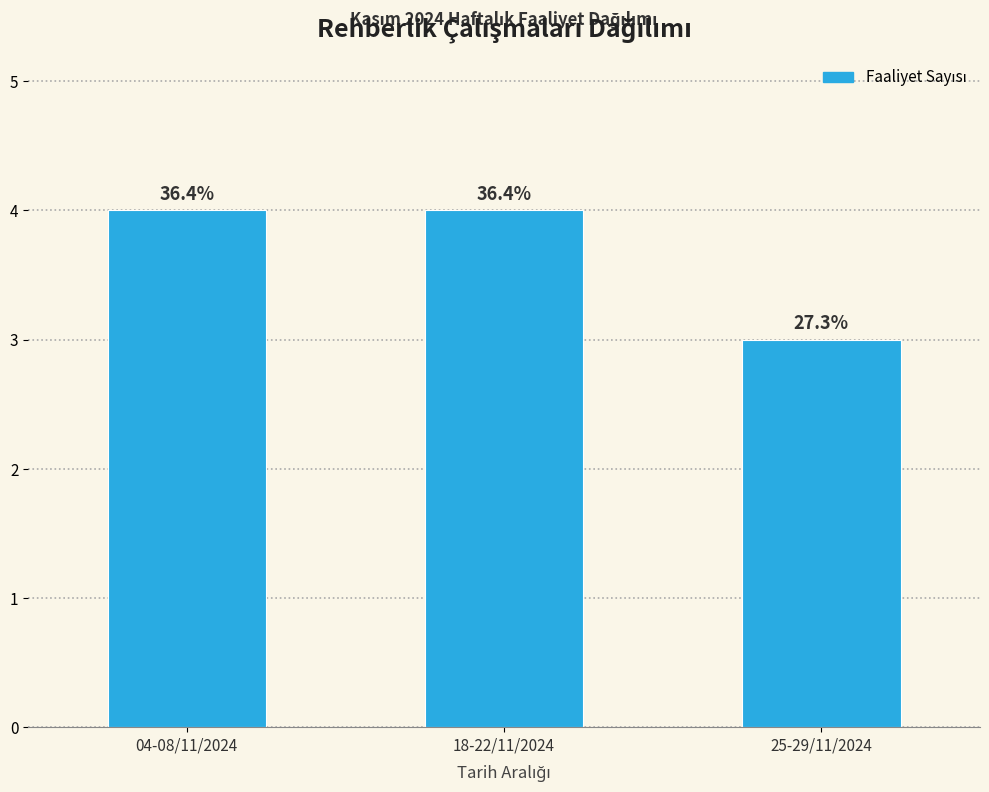

How many bars are there in total?

3